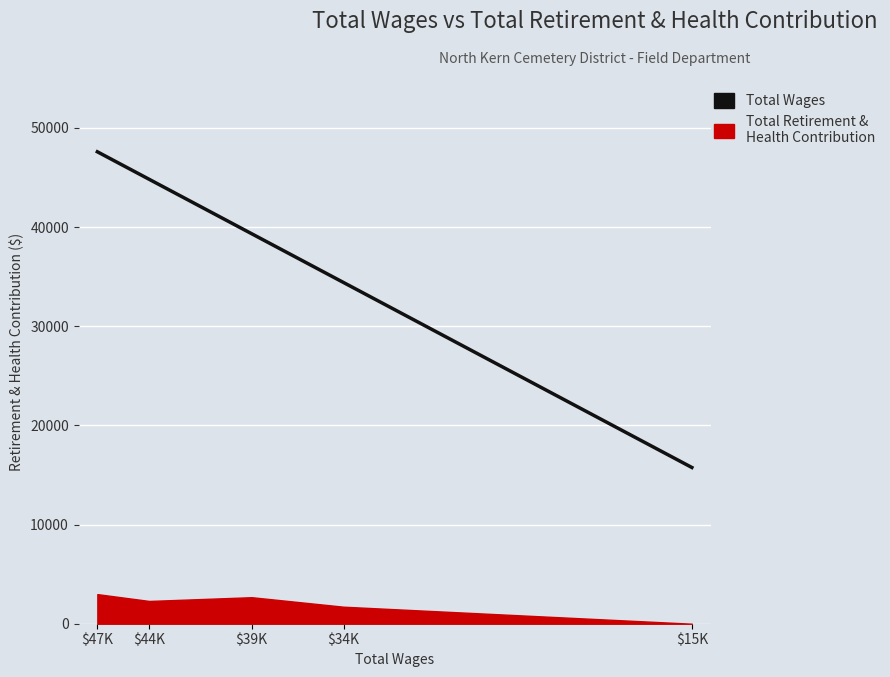

Reading right to left, what are all the values shown in this chart?

$15K=15756	$34K=34411	$39K=39331	$44K=44819	$47K=47592